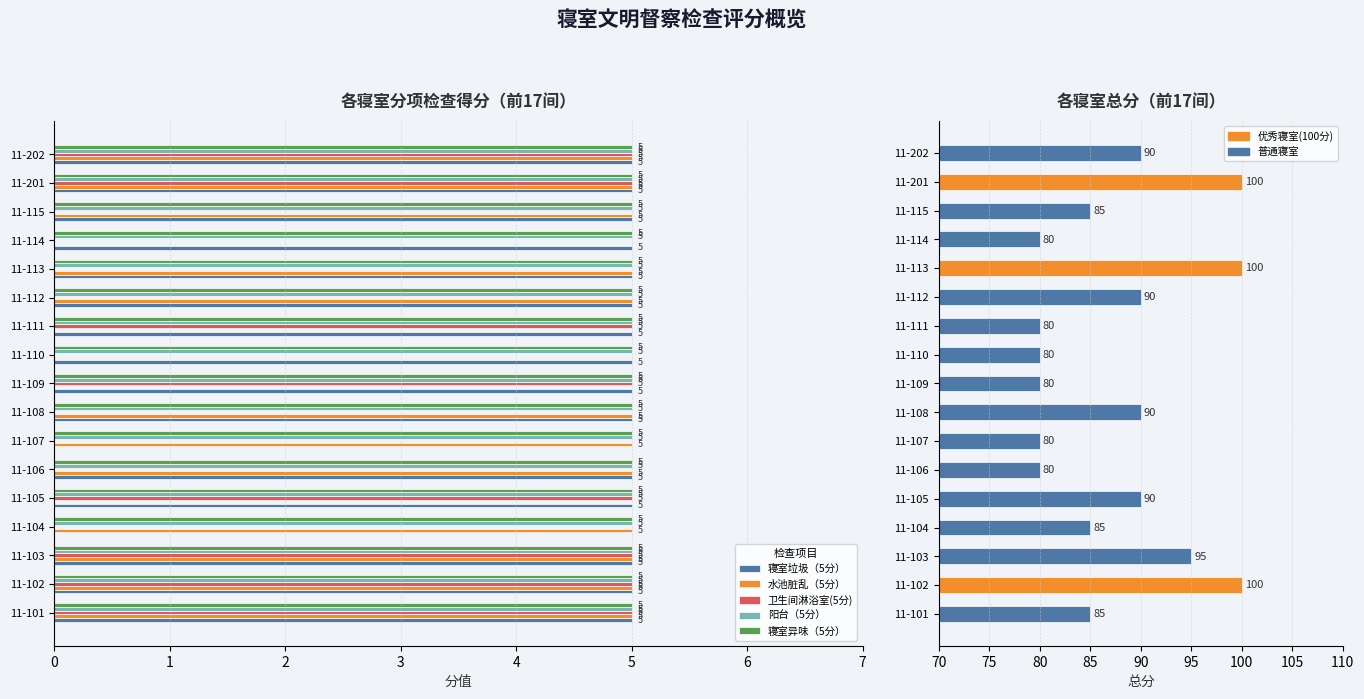

Does the chart contain any negative values?

No